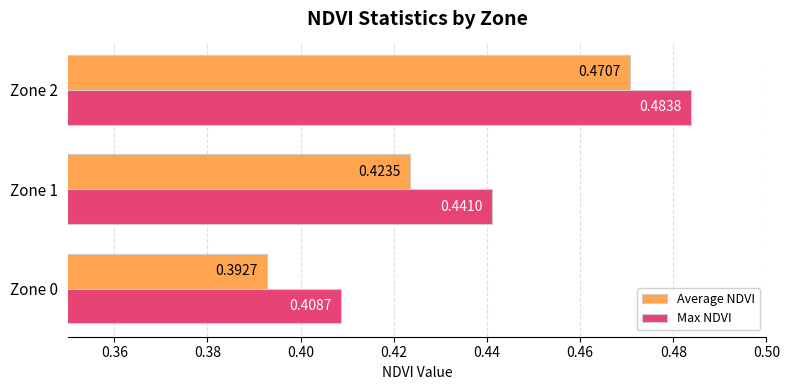

What is the sum of the Max NDVI values at Zone 2 and Zone 1?

0.9